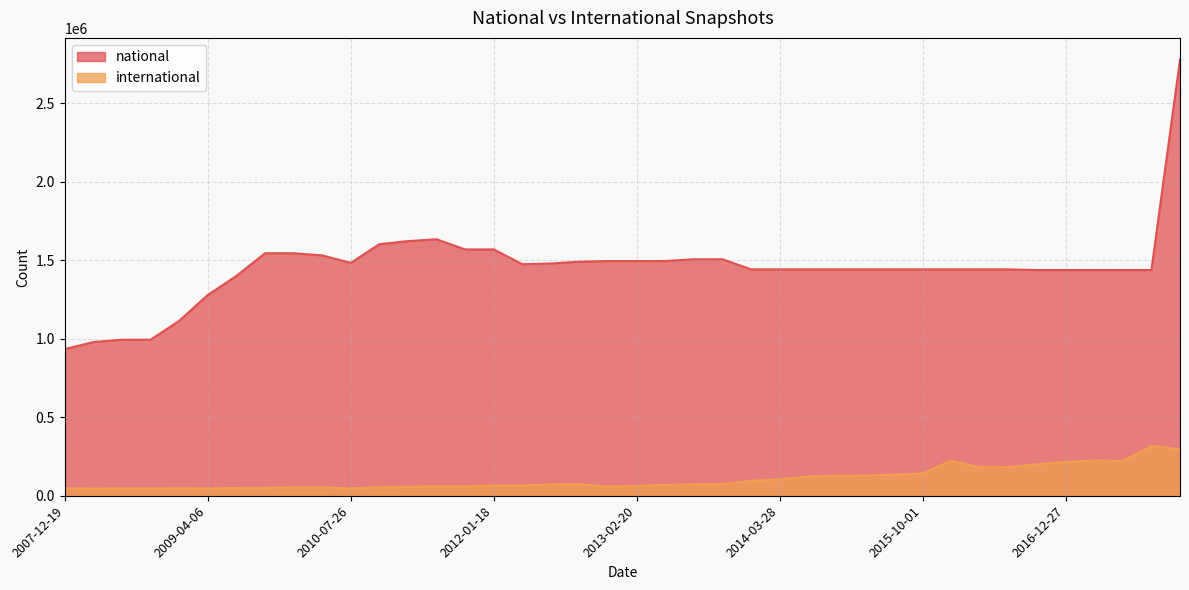

How many interior local valleys does the national series have?

3